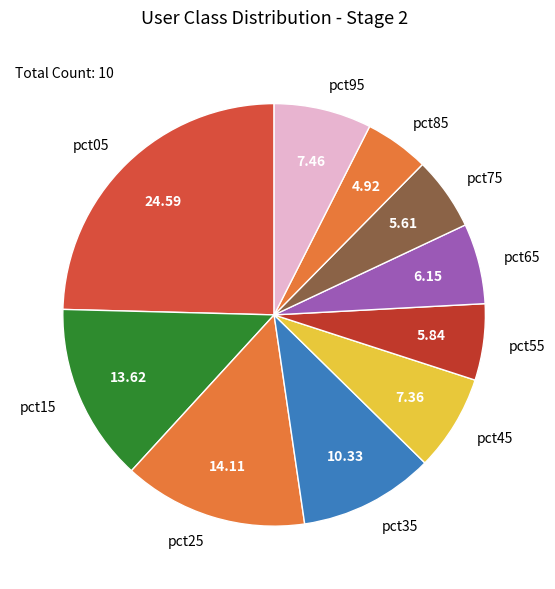

Does pct15 represent more than half of the total?

No